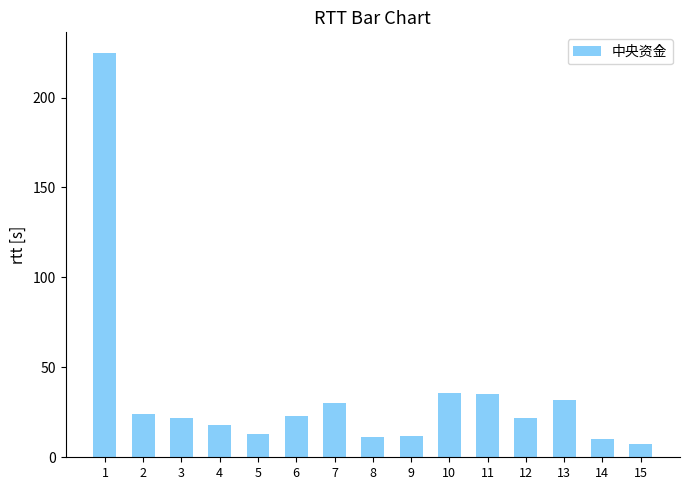

What is the ratio of the value at 7 to the value at 6?

1.3